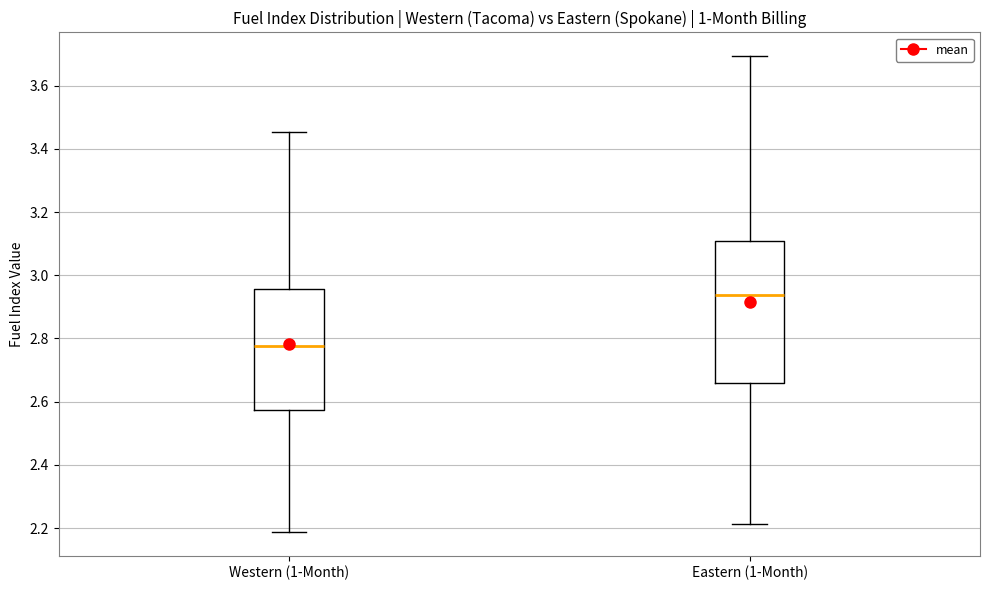

Which box is the tallest, from its lower edge to its upper edge?

Eastern (1-Month)